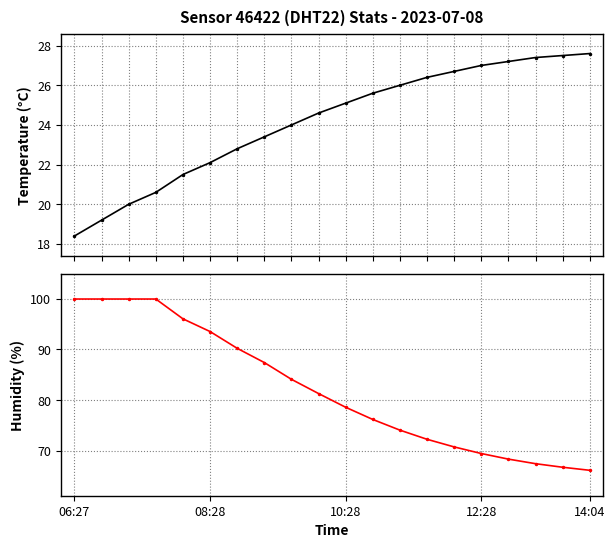

Is it true that humidity equals 84.1 at 8?

True